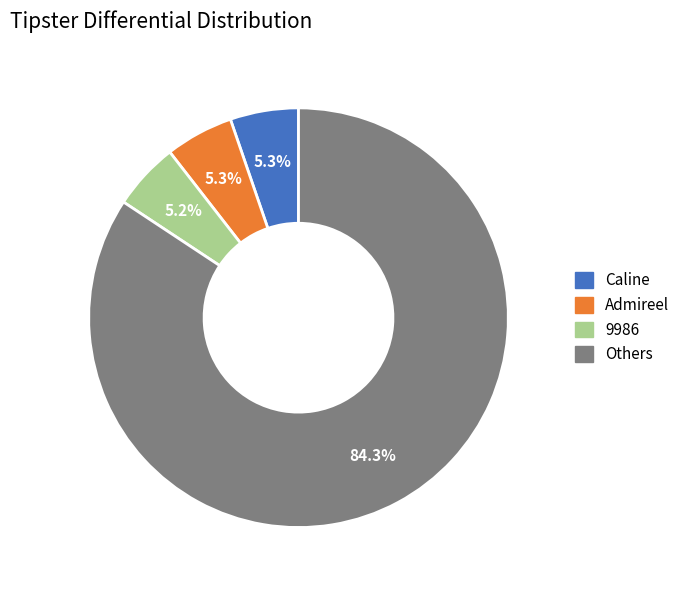

Is there a majority slice in this chart?

Yes